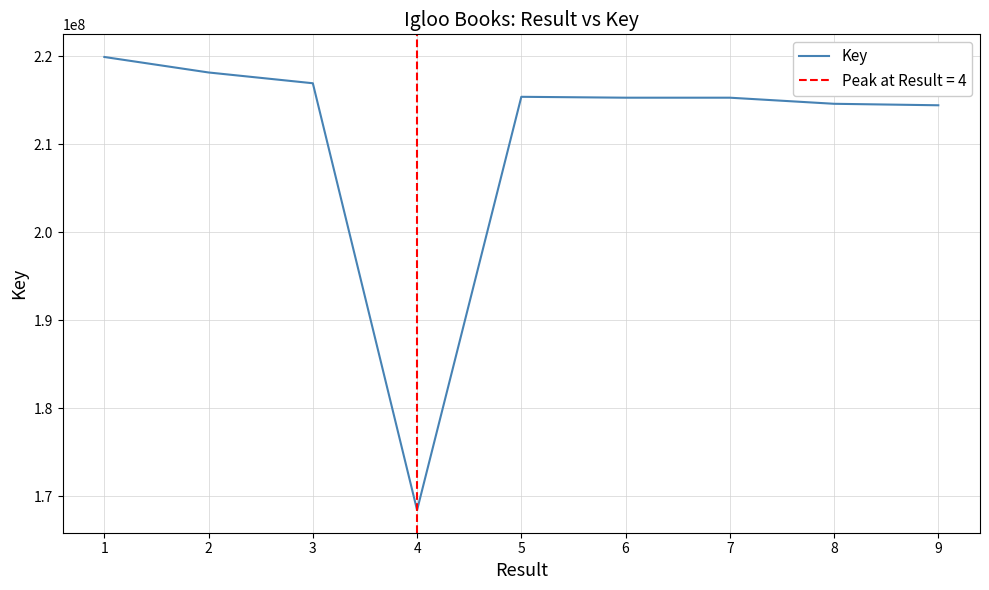

Which label corresponds to the smallest value in the chart?

4